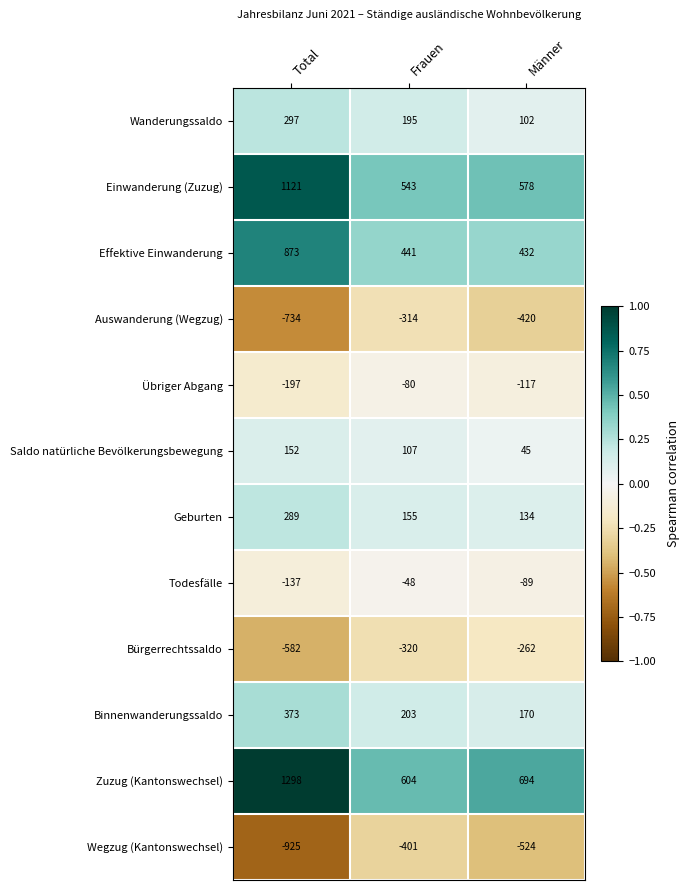

At which category is the sum across all series the highest?

Total